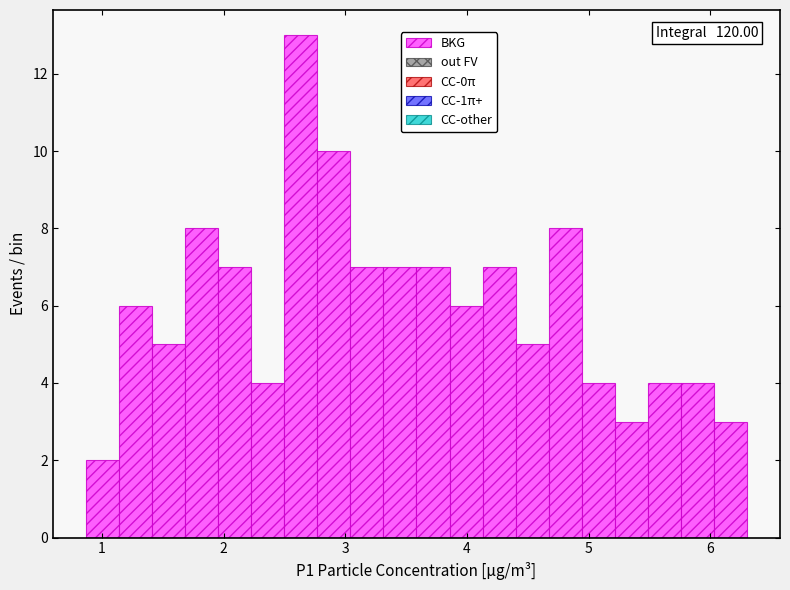

Read against the x-axis, roughly where is the centre of the tallest bar?

2.6